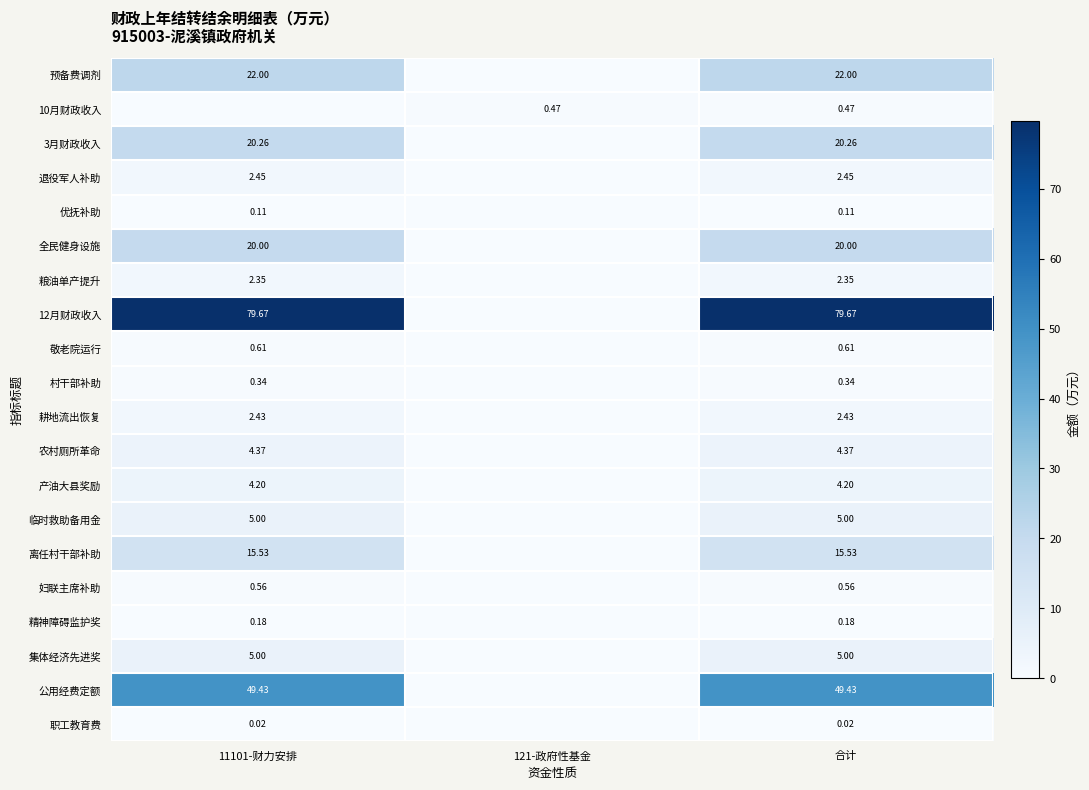

Which has a higher value, 合计 or 11101-财力安排?

合计